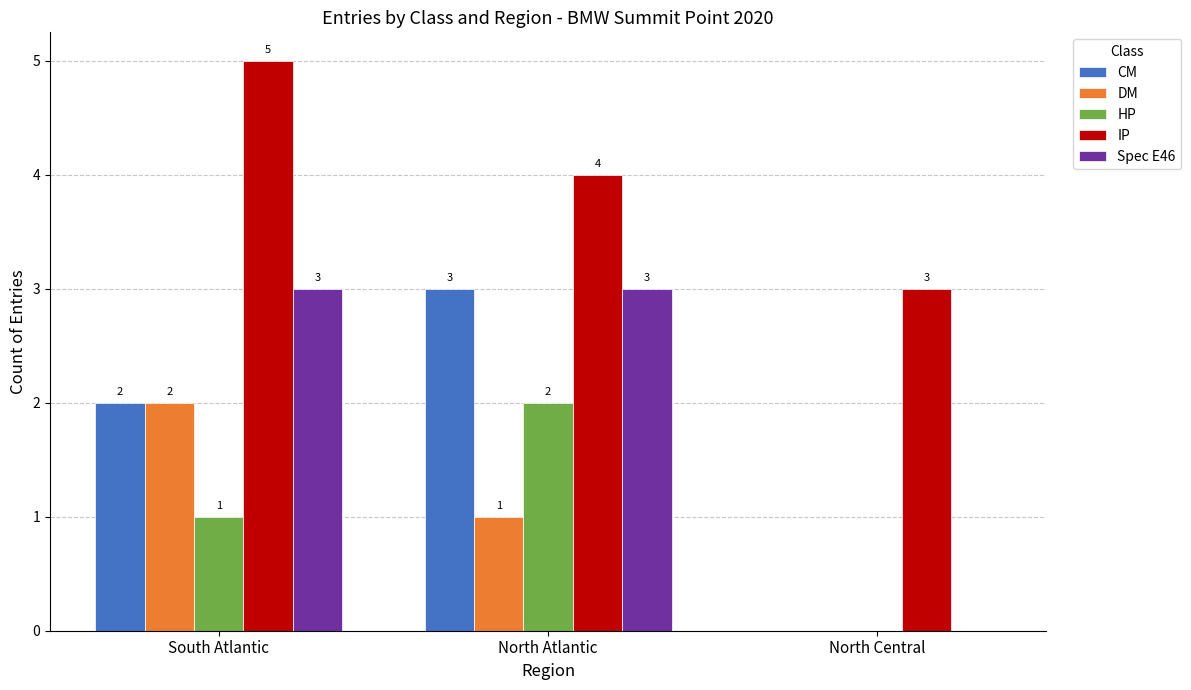

What is the maximum value shown in the chart?

5